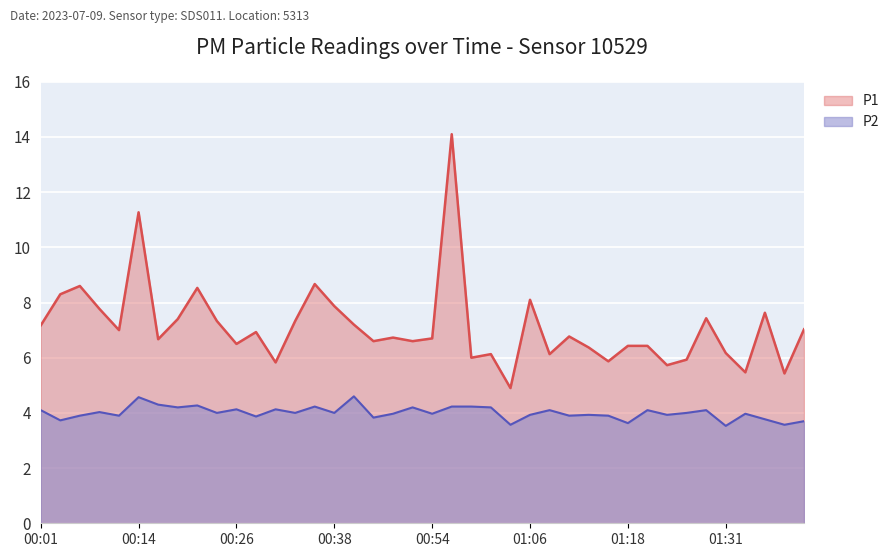

How many data points in P1 are less than 6?

7